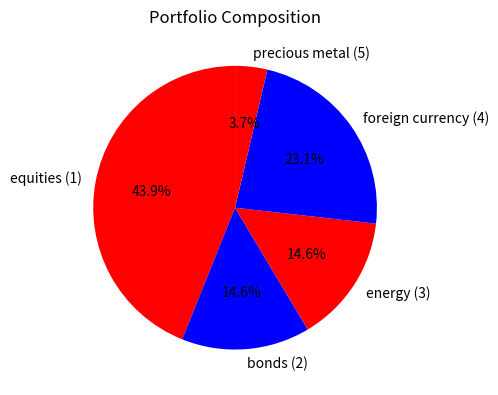

To the nearest percent, what is the combined percentage of equities (1) and energy (3)?

59%